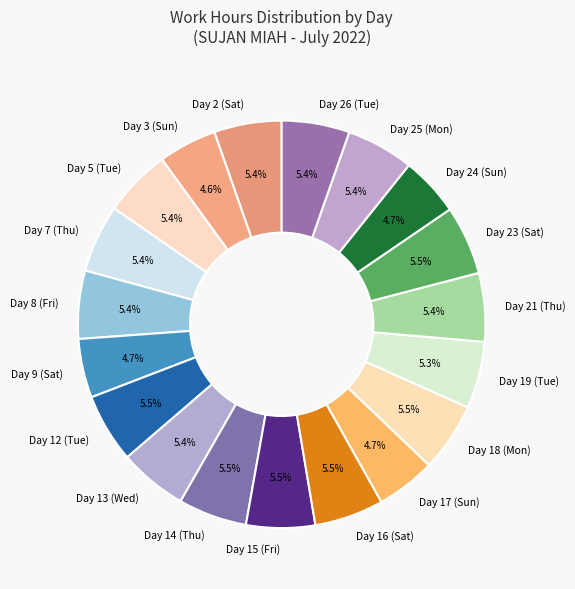

Do Day 3 (Sun) and Day 16 (Sat) together represent more than half of the pie?

No